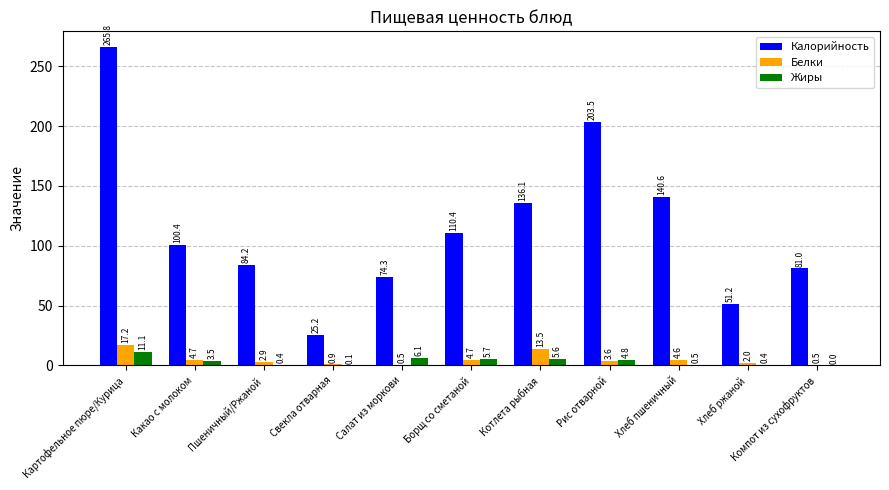

At which label is Калорийность closest to 145?

Хлеб пшеничный